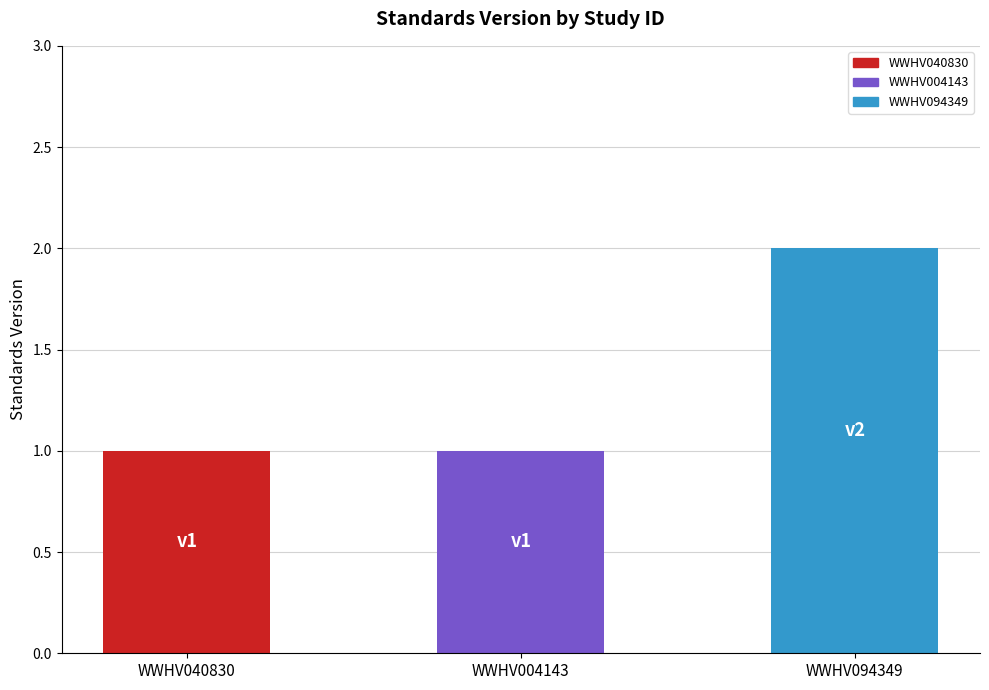

At which category does the chart reach its peak across all series?

WWHV094349